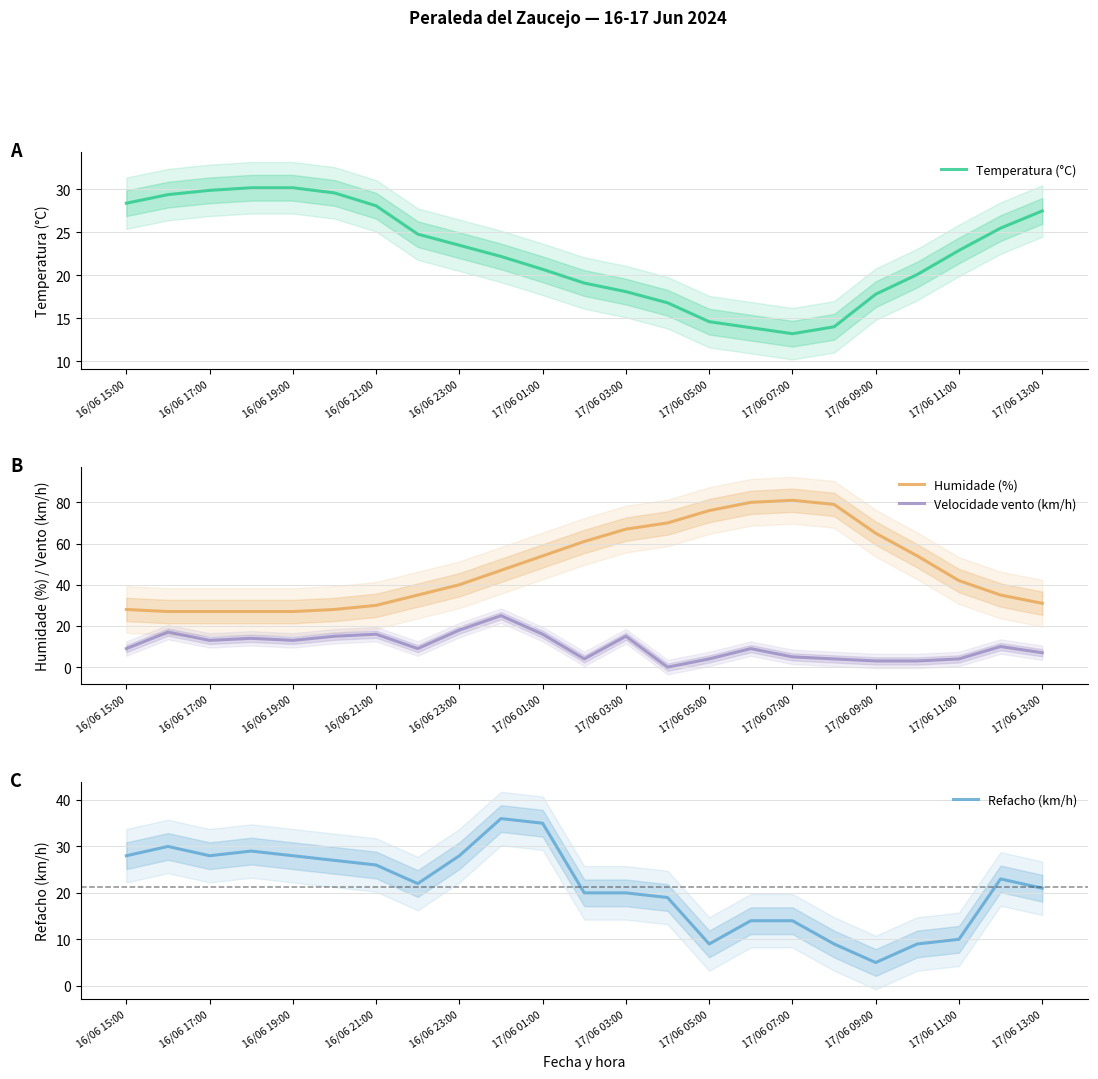

Which series has the largest total across all categories?

Humidade (%)